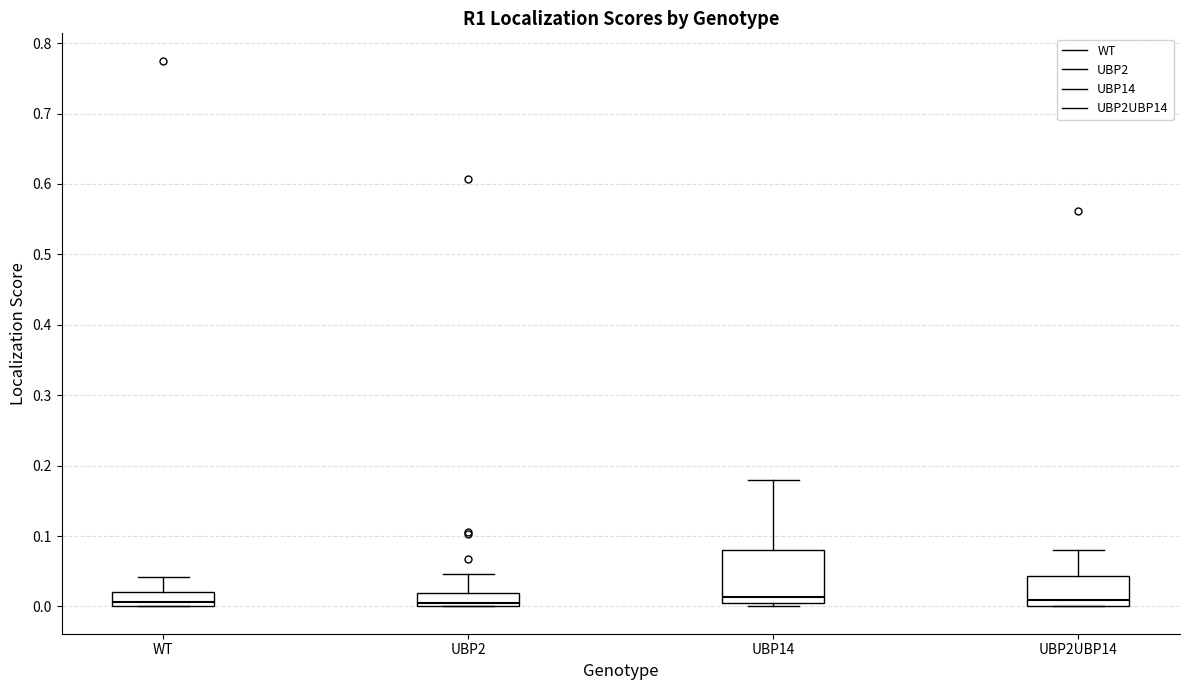

Where is the lower edge of the box for UBP14 on the y-axis? The values are not printed on the chart, so give them approximately, as read against the axis.

0.00